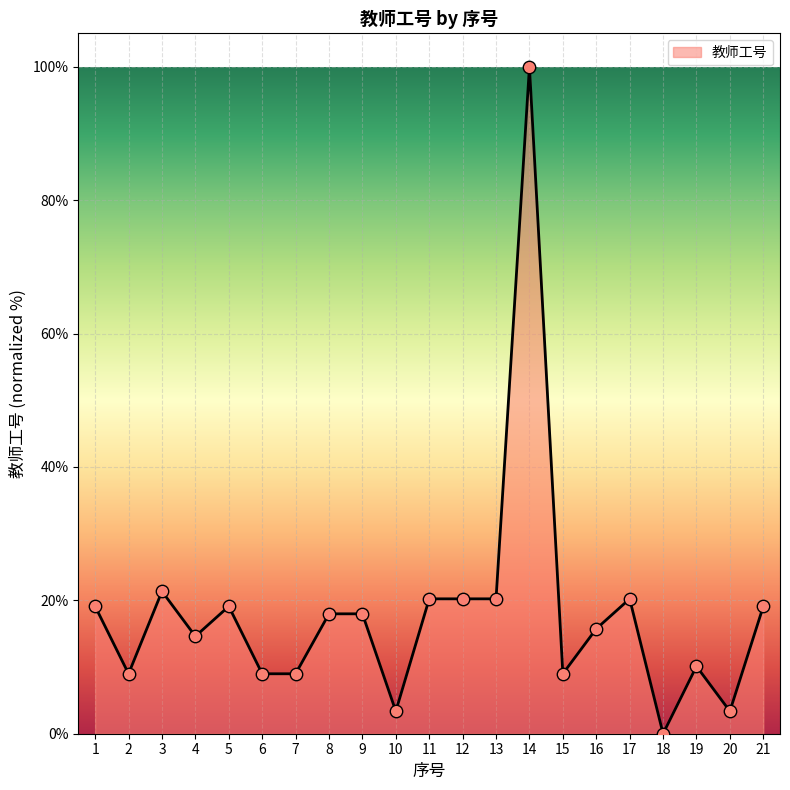

Approximately how many times larger is the value at 20 compared to 7?

0.4